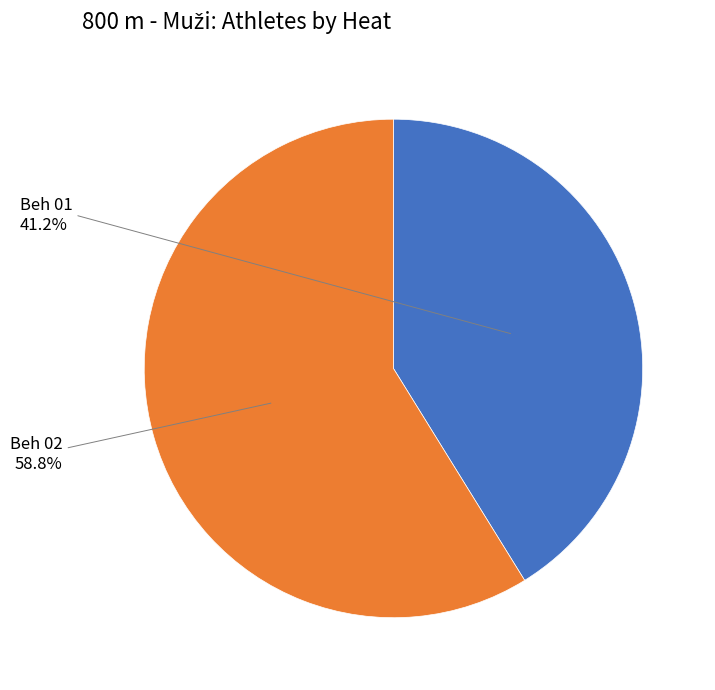

Is there a majority slice in this chart?

Yes